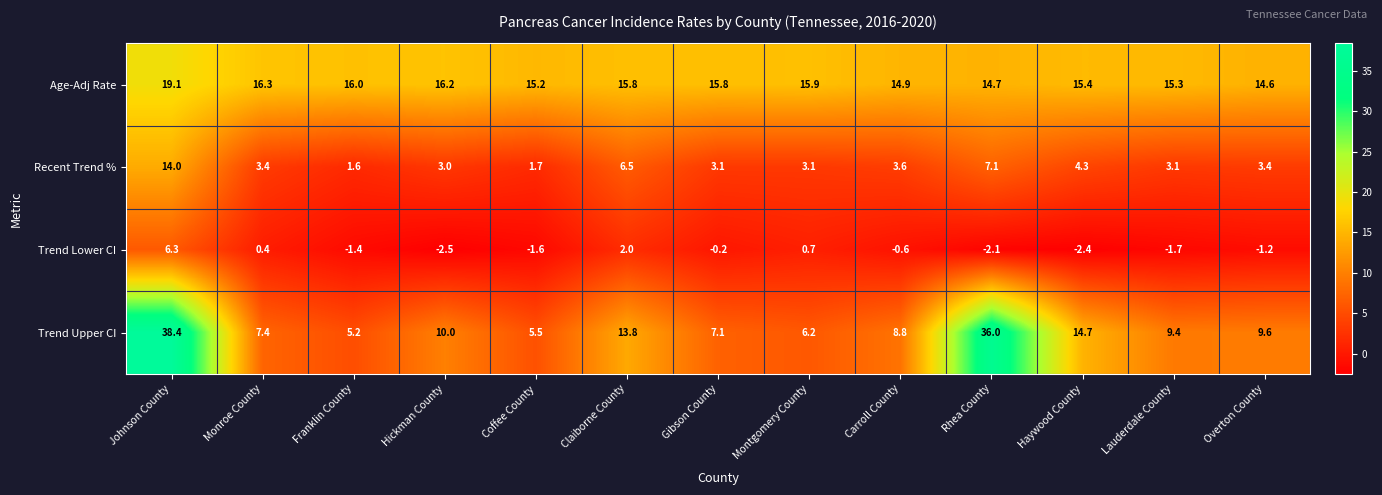

The Trend Upper CI series shows 57.3 at Rhea County. True or false?

False